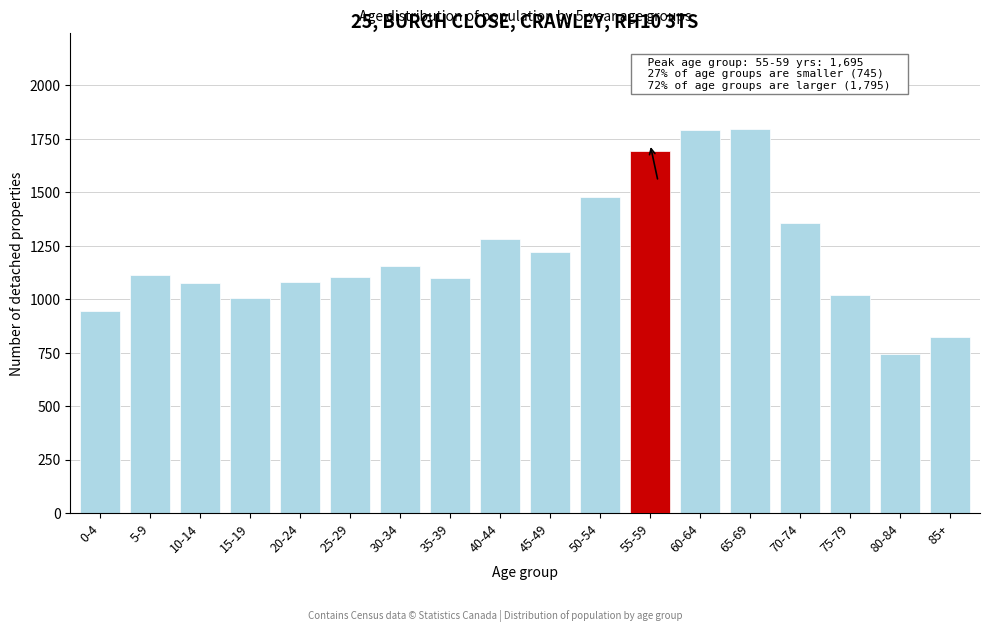

What is the smallest value displayed?

745